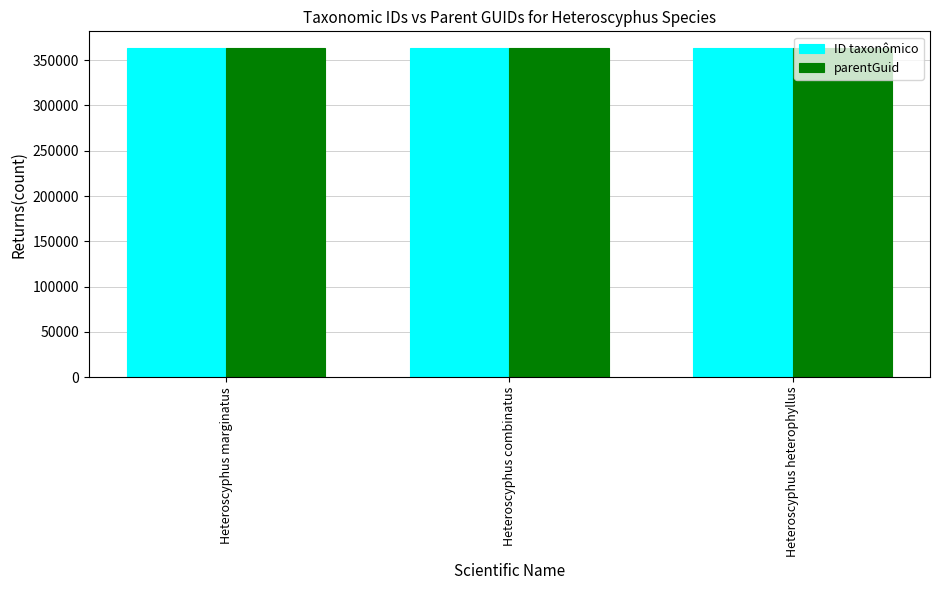

How many bars are there in total?

6